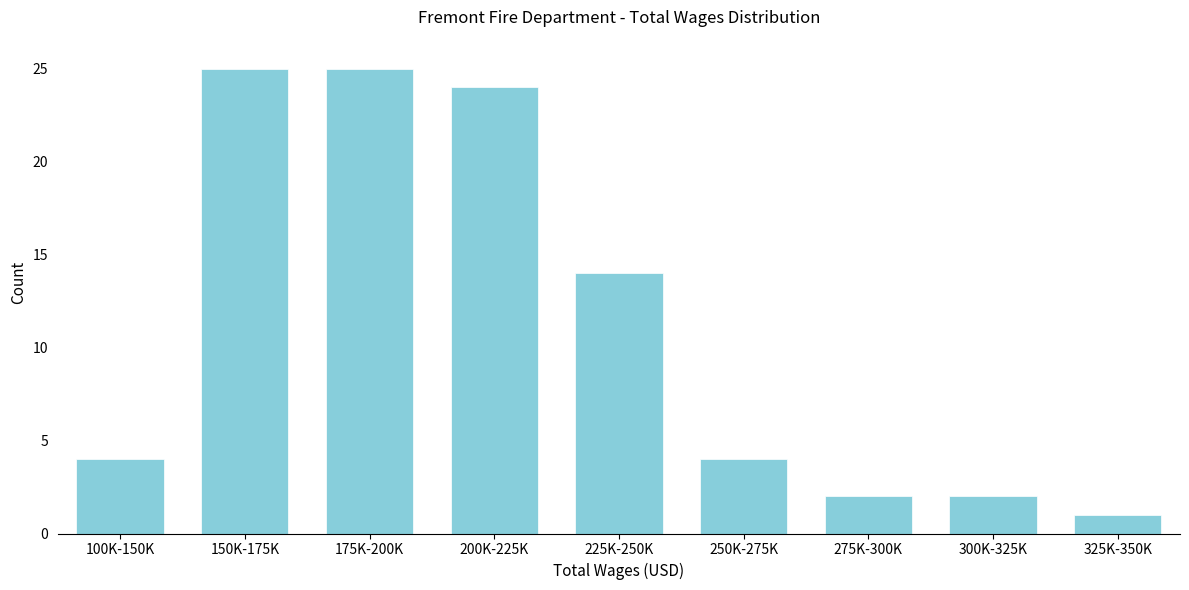

Reading left to right, extract all data points from this chart.

100K-150K=4	150K-175K=25	175K-200K=25	200K-225K=24	225K-250K=14	250K-275K=4	275K-300K=2	300K-325K=2	325K-350K=1